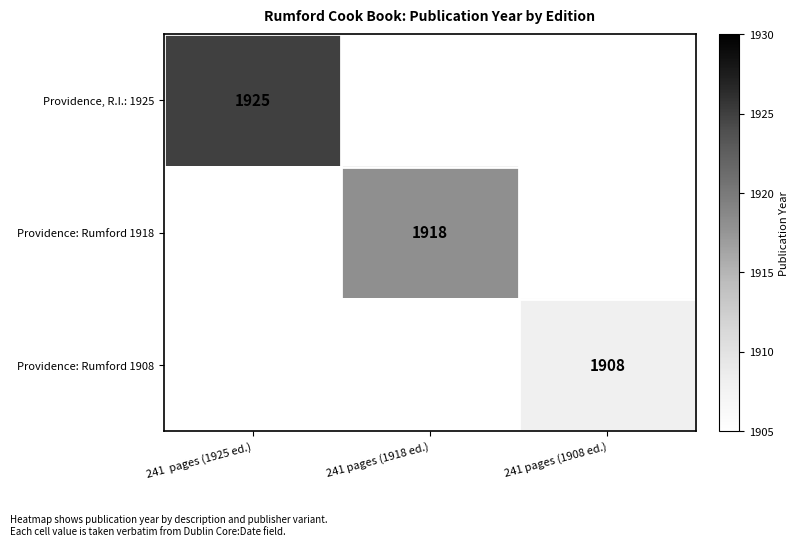

Is it true that Providence, R.I.: 1925 equals 1925 at 241  pages (1925 ed.)?

True